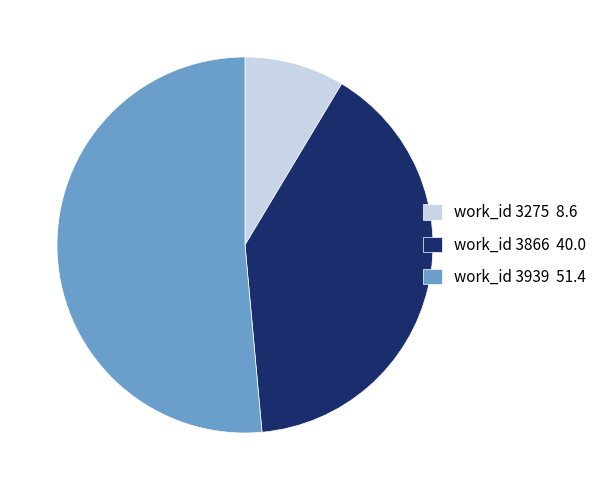

True or false: work_id 3866 40.0 accounts for 40% of the total.

True